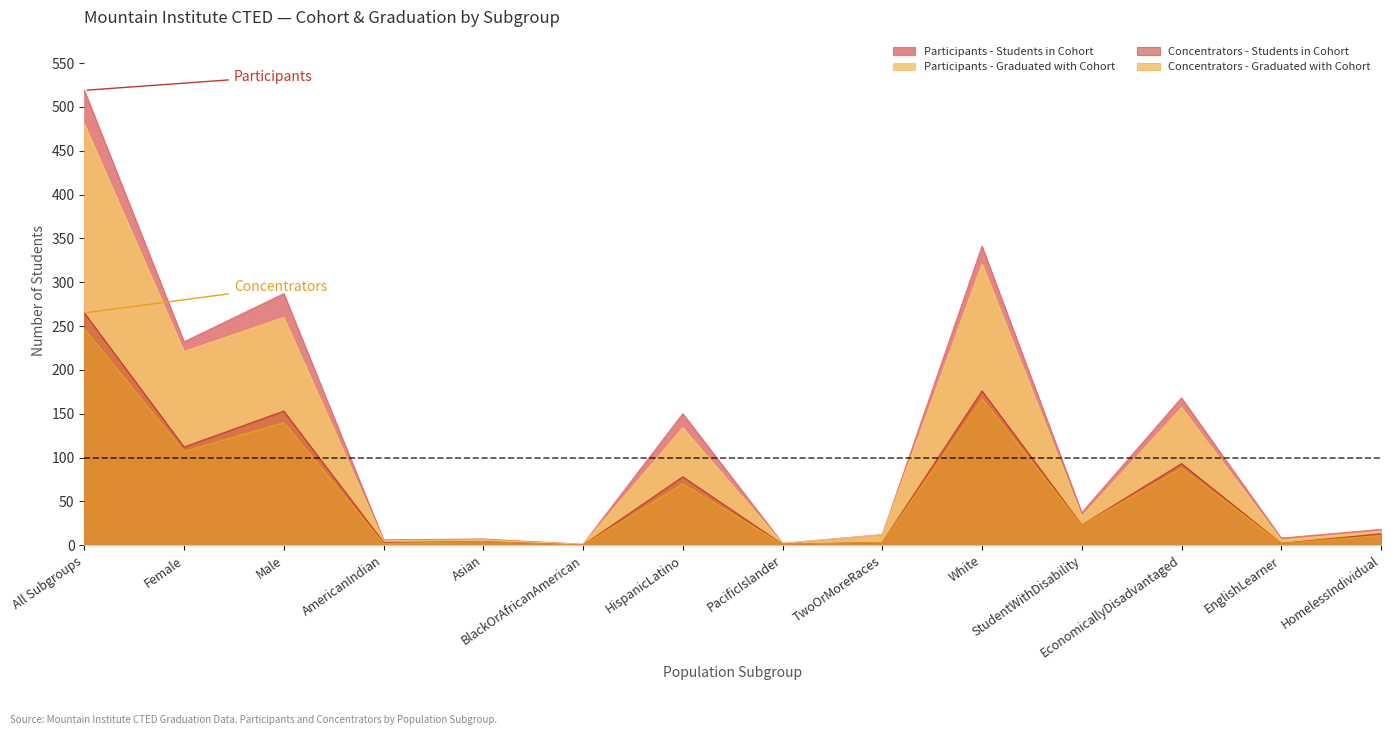

What is the difference between the second highest and minimum values in the Participants - Graduated with Cohort series?

320